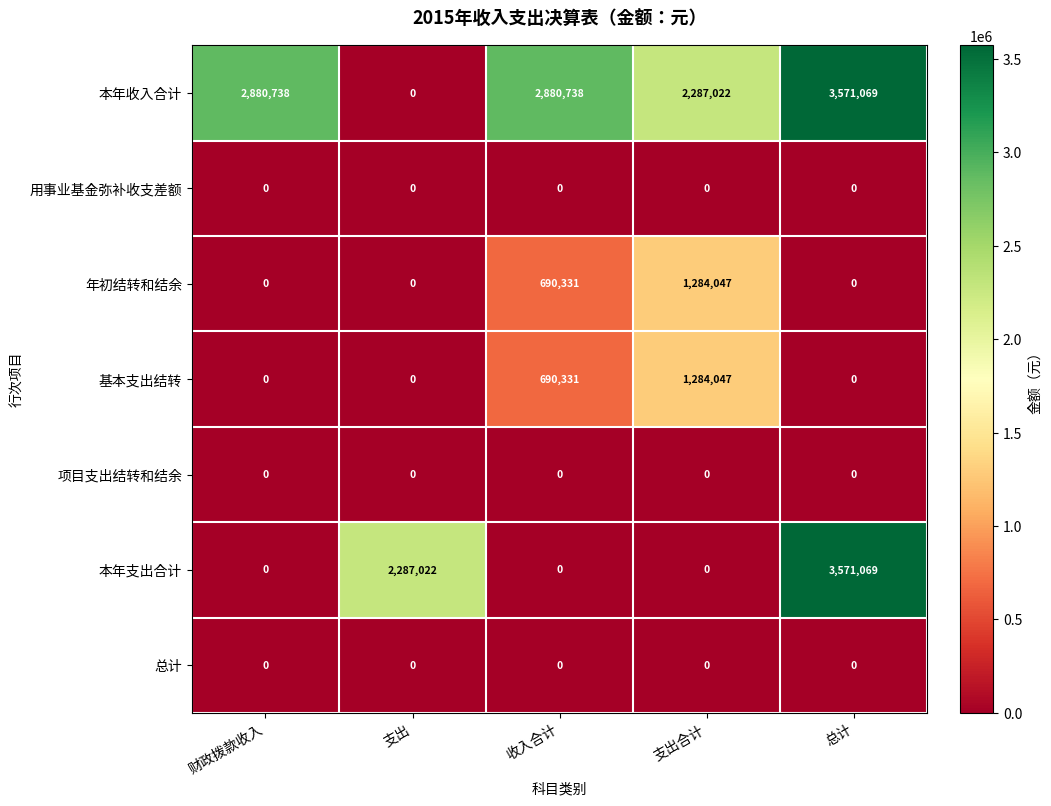

What is the spread (max minus min) of values at 收入合计?

2880738